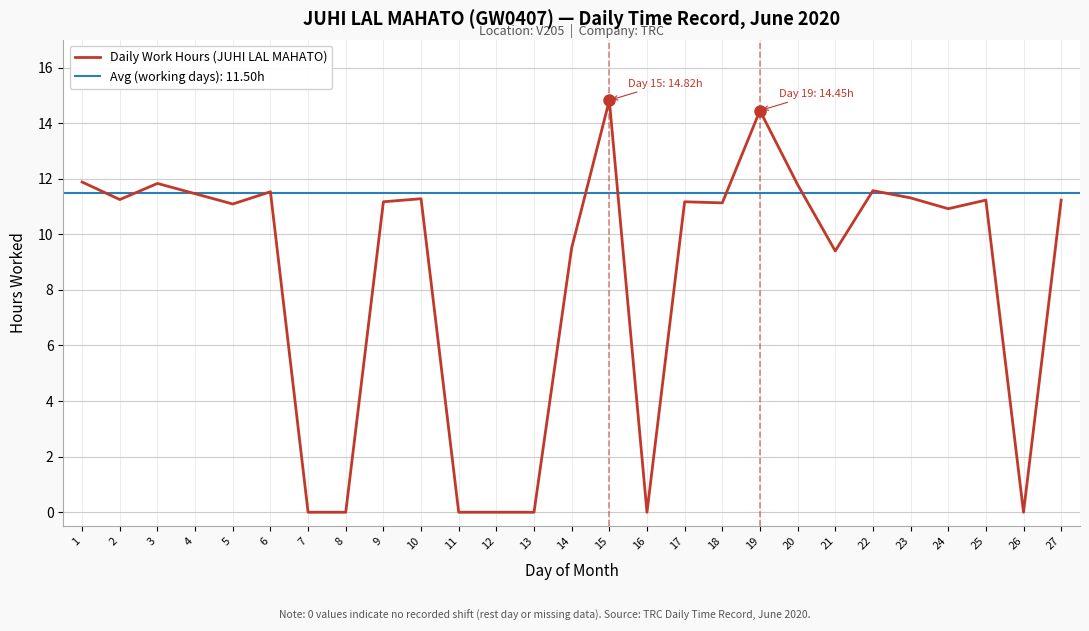

Count the number of categories in the chart.

27